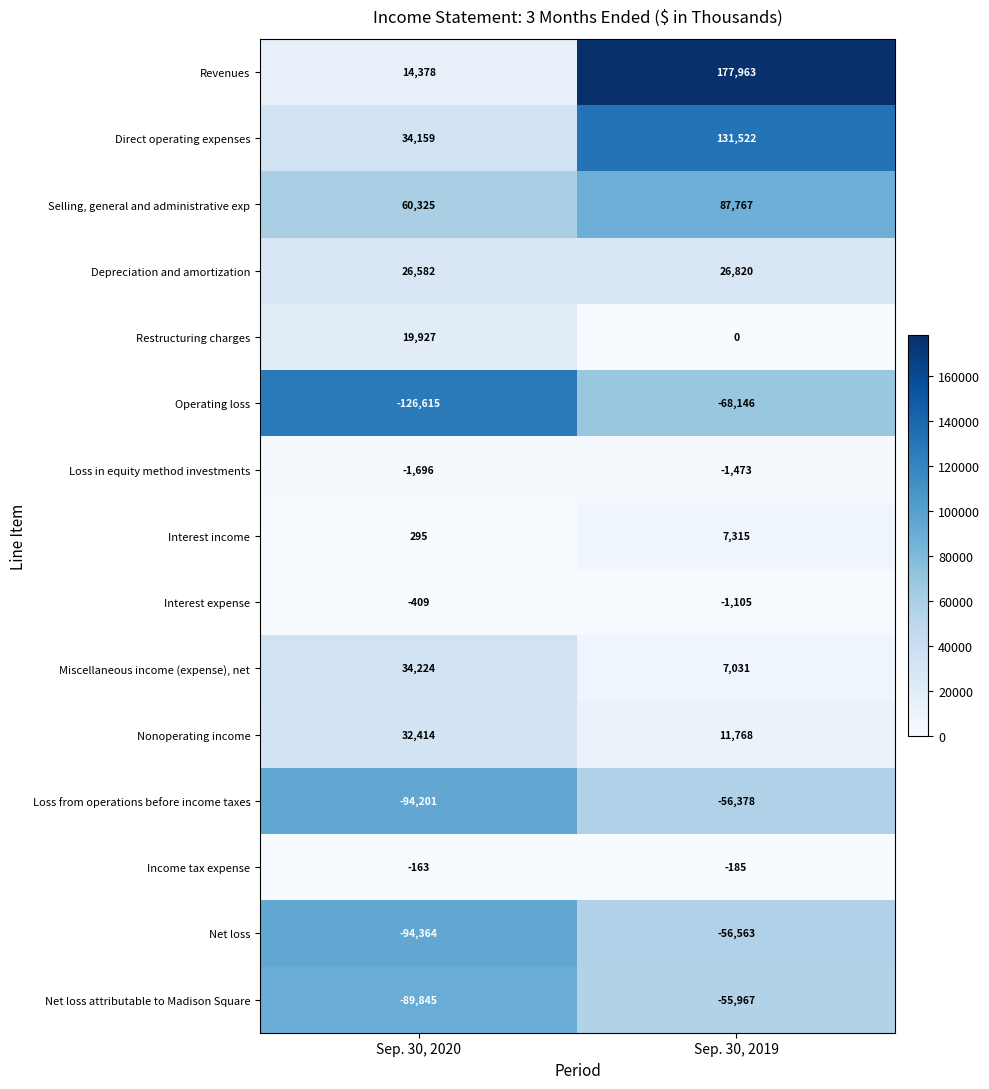

Where is Loss from operations before income taxes nearest to the value -75289?

Sep. 30, 2019